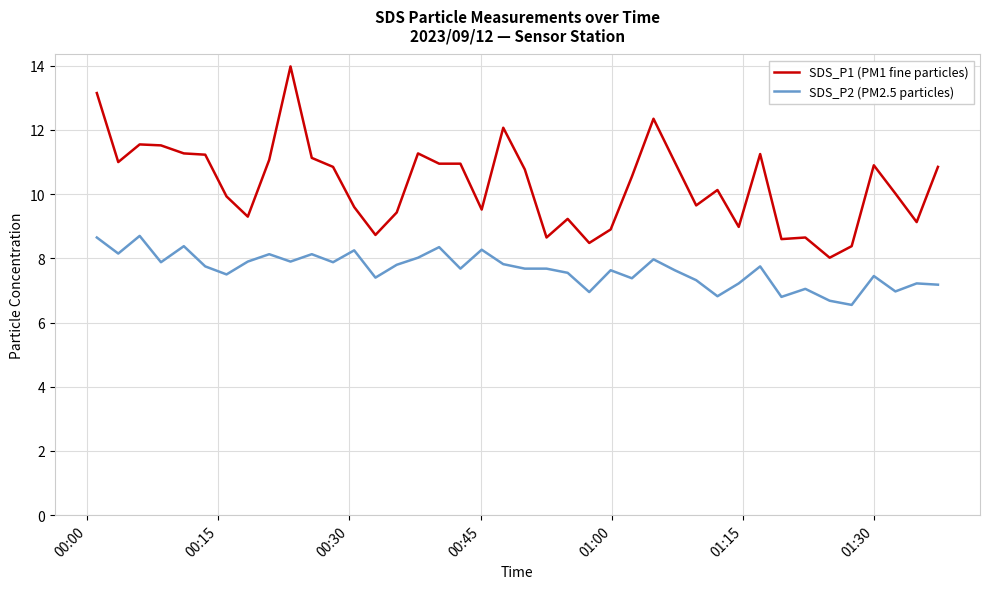

What is the maximum value for SDS_P1 (PM1 fine particles)?

14.0